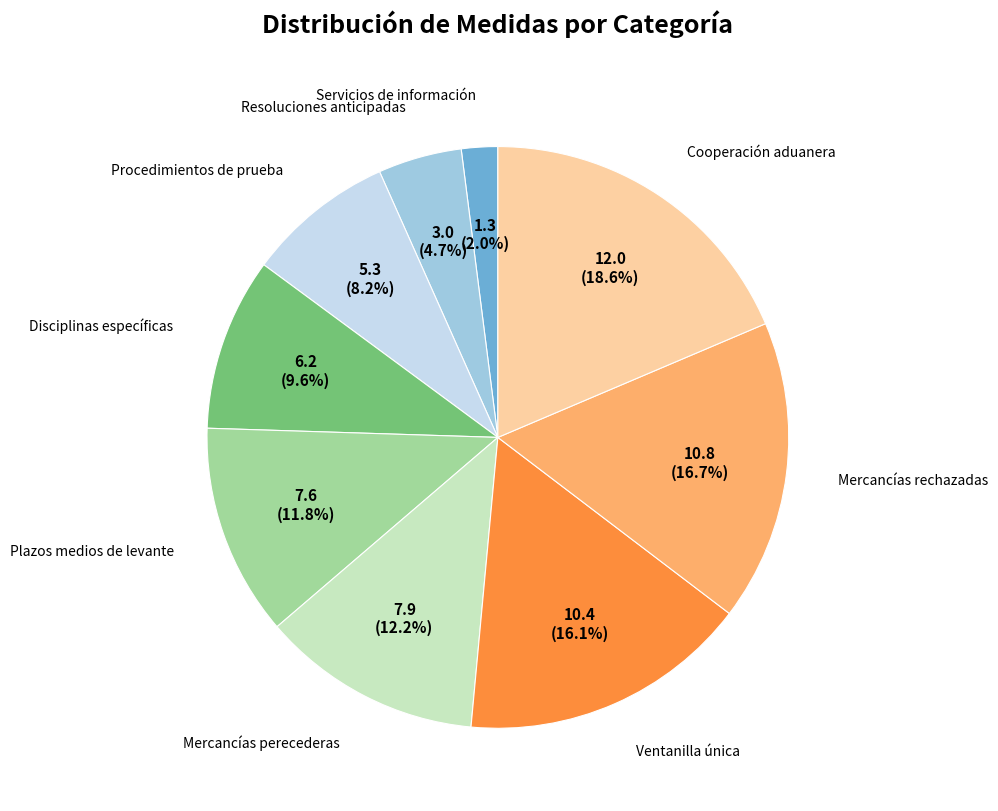

Count the number of slices in the pie.

9